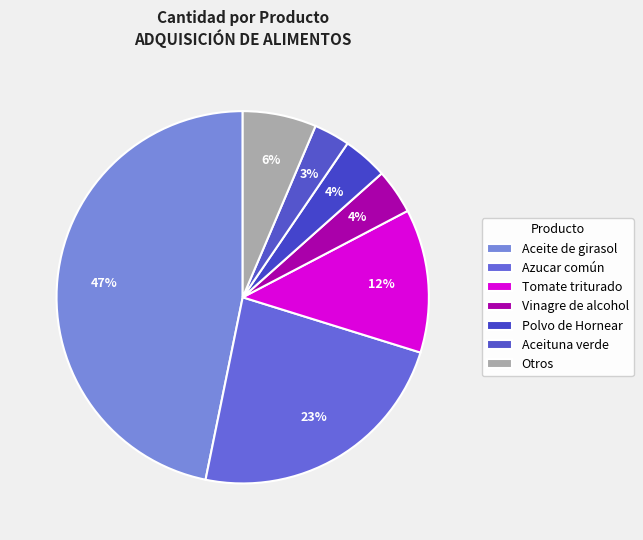

Which category has the smallest portion of the pie?

Aceituna verde